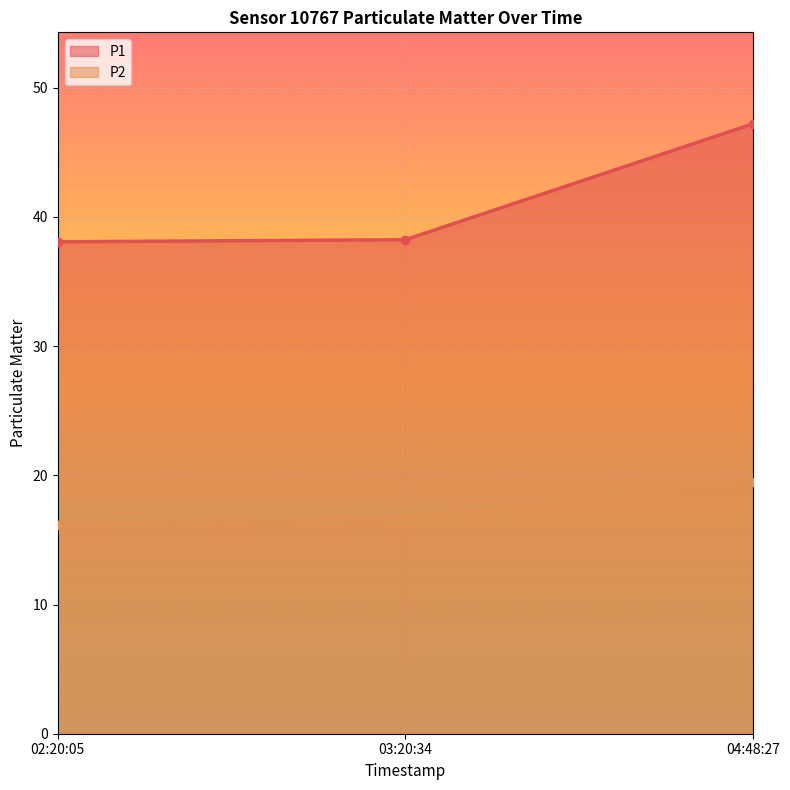

What is the greatest value displayed?

47.2